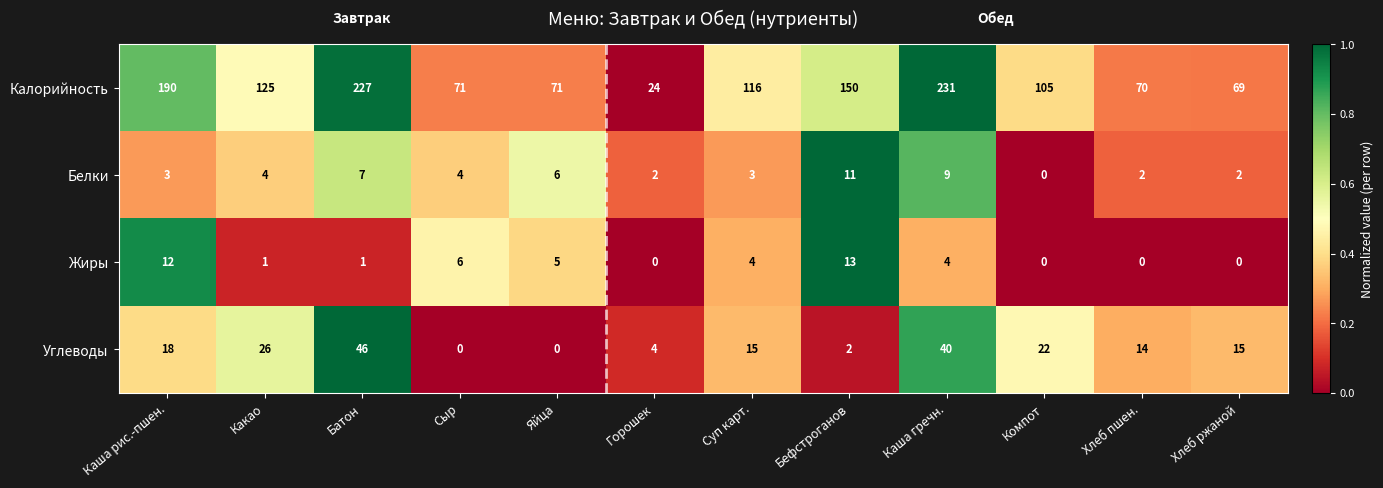

Which label corresponds to the largest value in the chart?

Каша гречн.